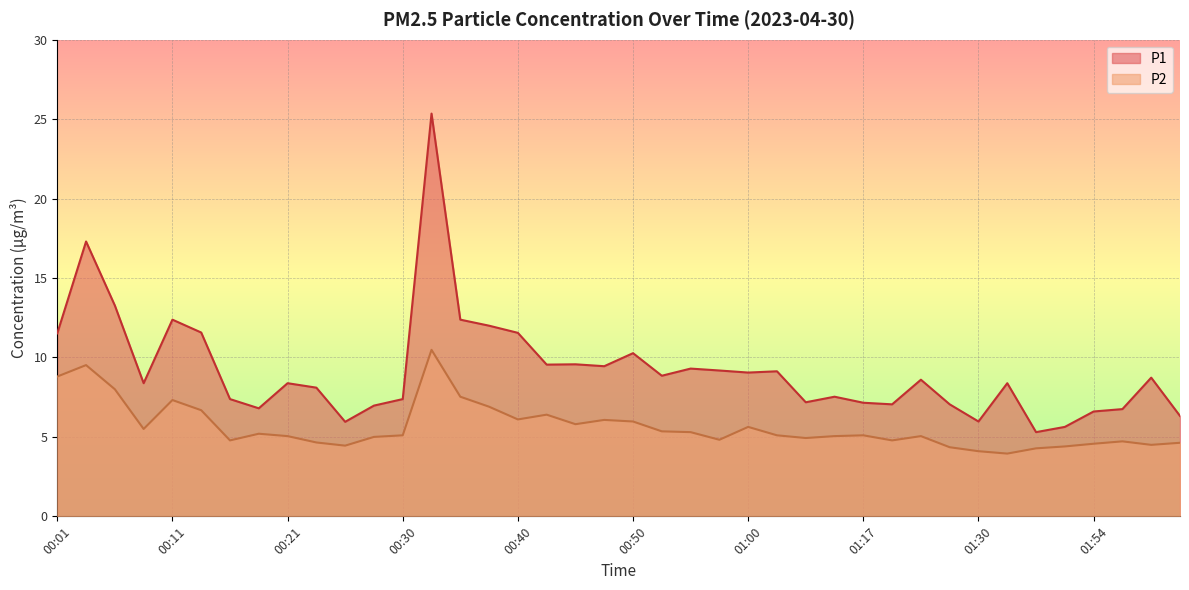

At which category does P2 reach its first local peak?

00:03